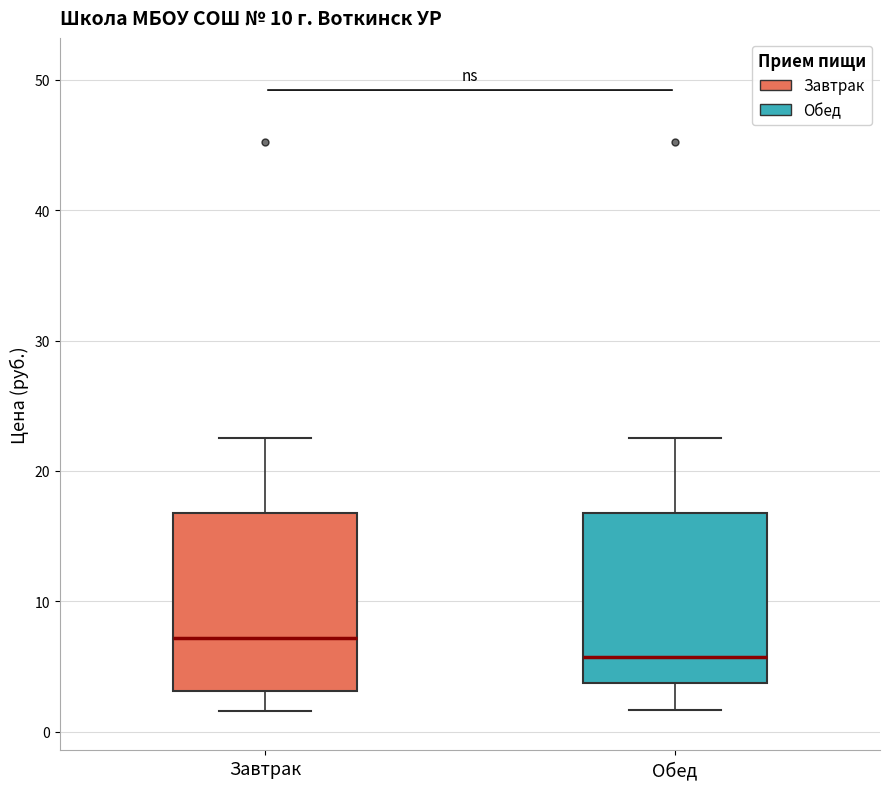

Where does the median line of the box for Обед sit on the y-axis? The values are not printed on the chart, so give them approximately, as read against the axis.

6